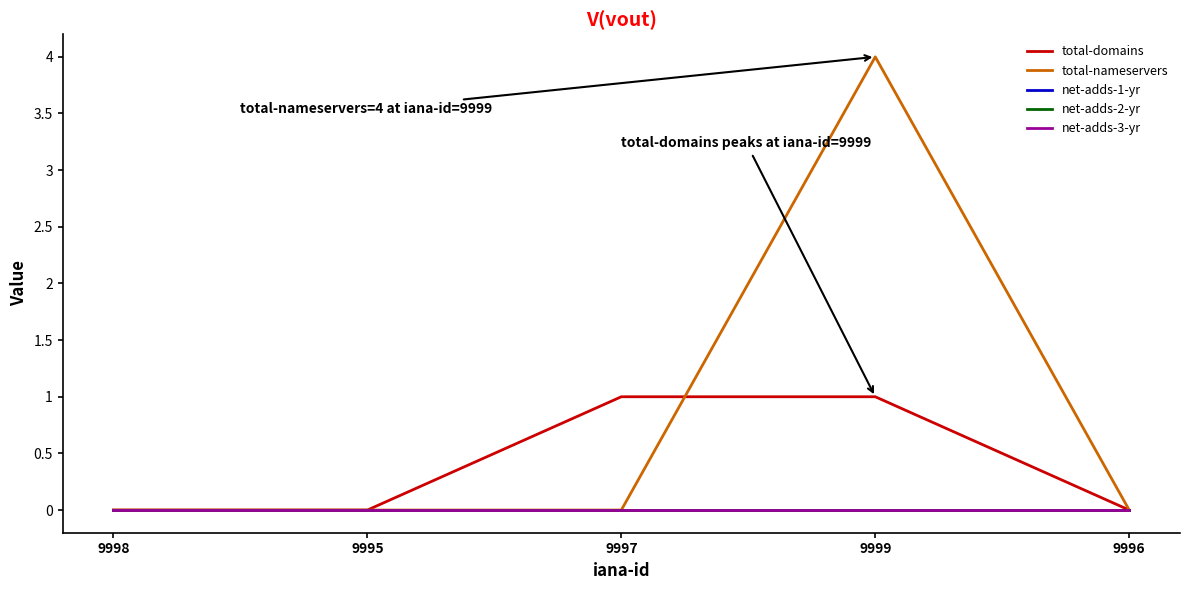

Is the value of net-adds-1-yr at 9998 greater than the value of net-adds-3-yr at 9999?

No